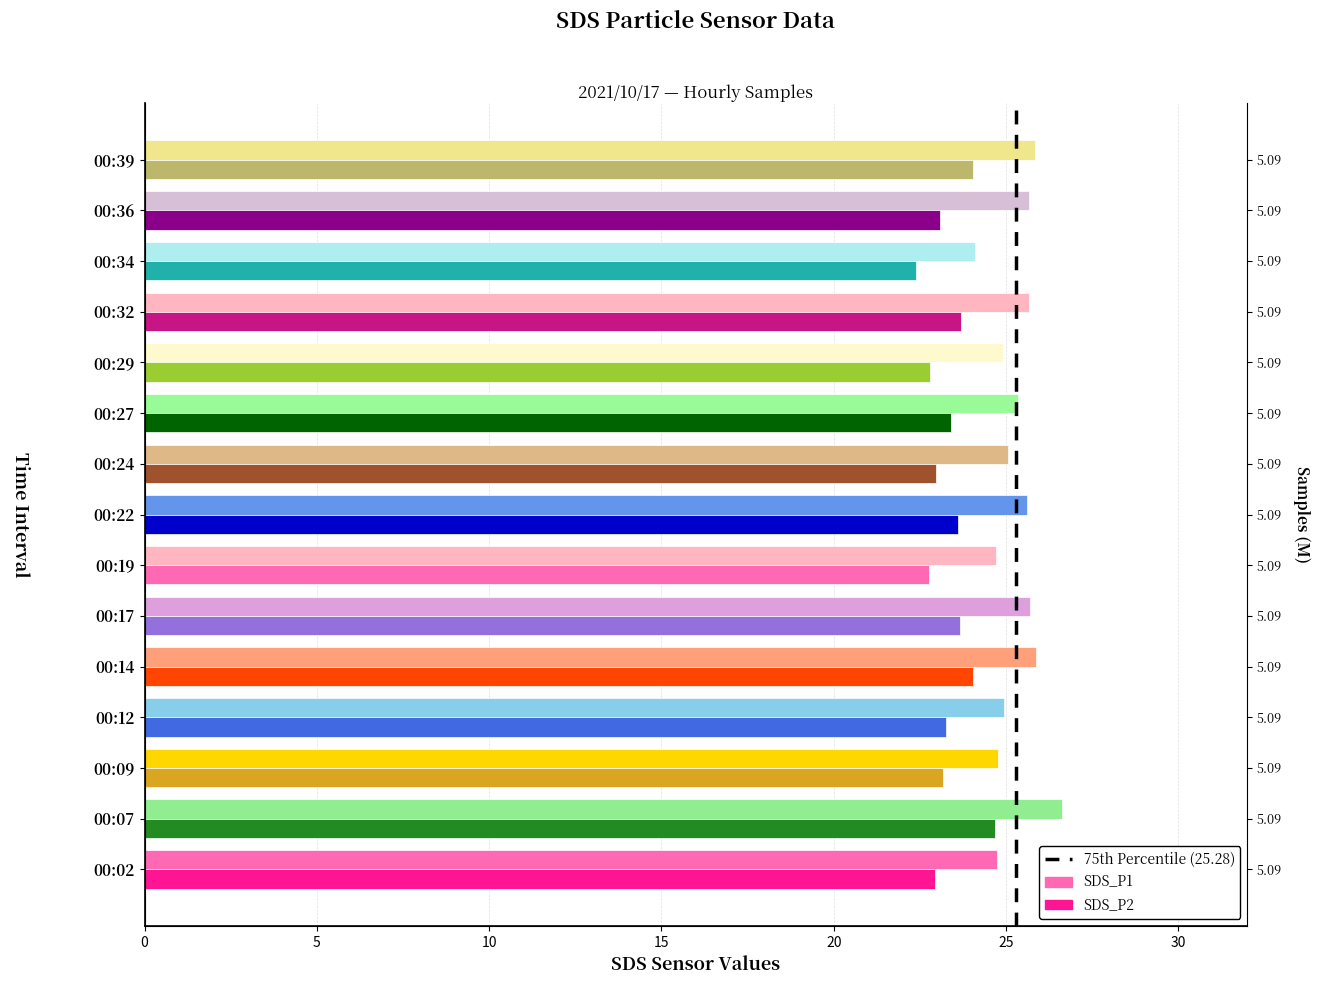

What is the sum of all SDS_P2 values?

350.5